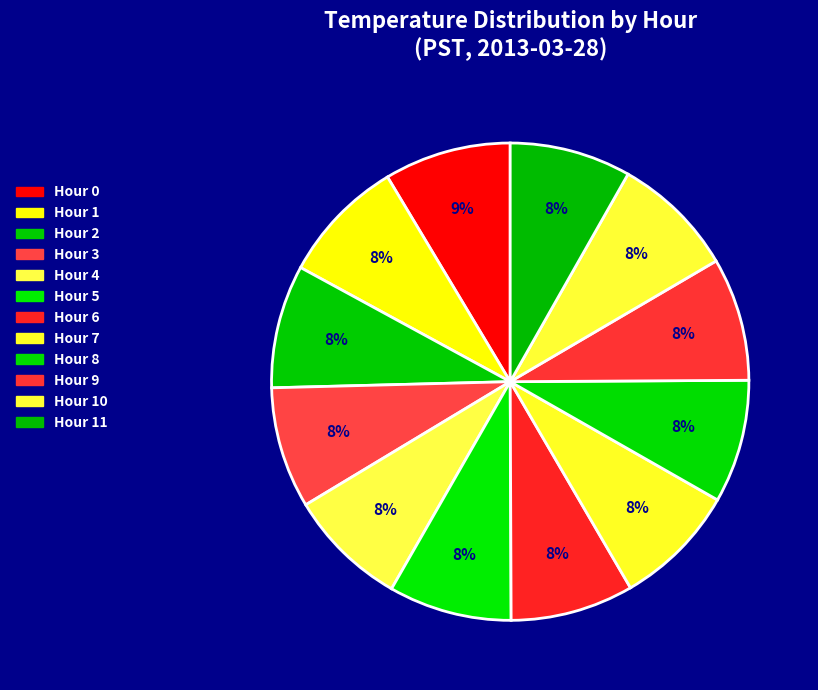

Approximately how many times larger is the value at Hour 5 compared to Hour 1?

1.0